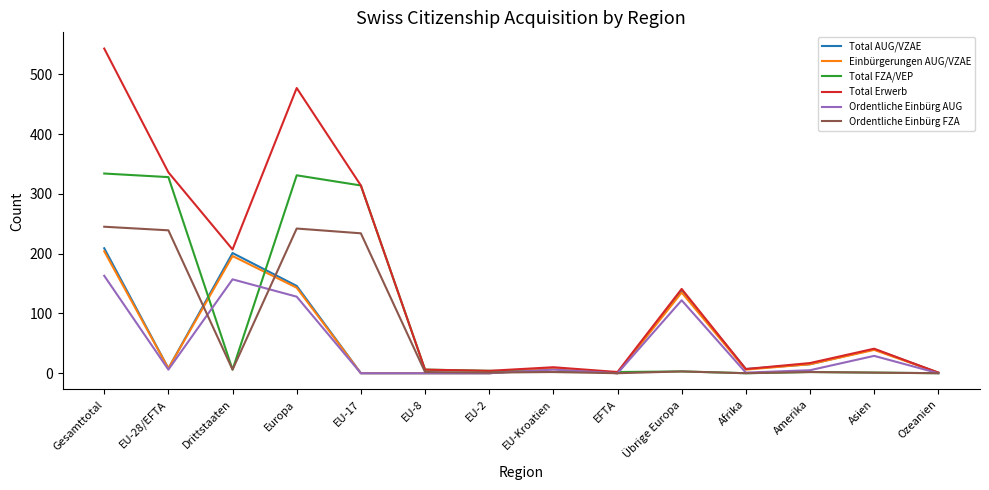

Which series has the largest total across all categories?

Total Erwerb